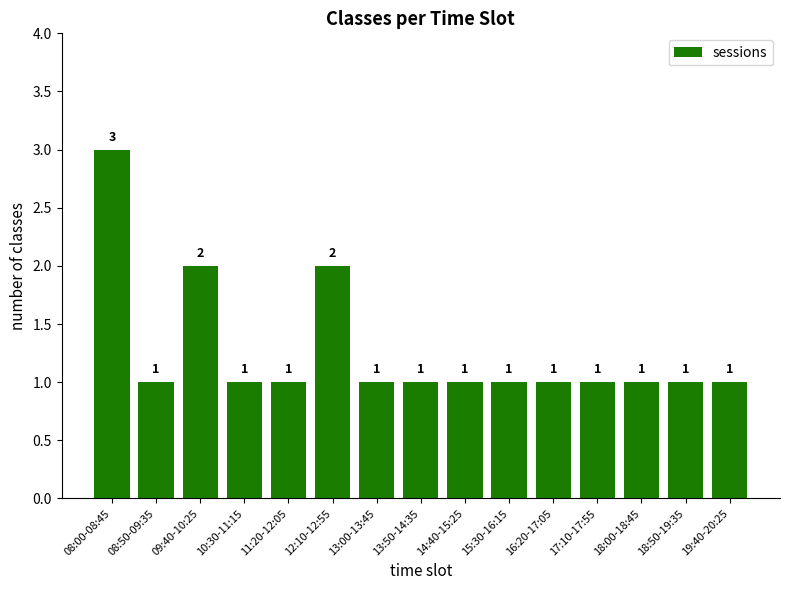

What is the value of the 1st bar from the left?

3